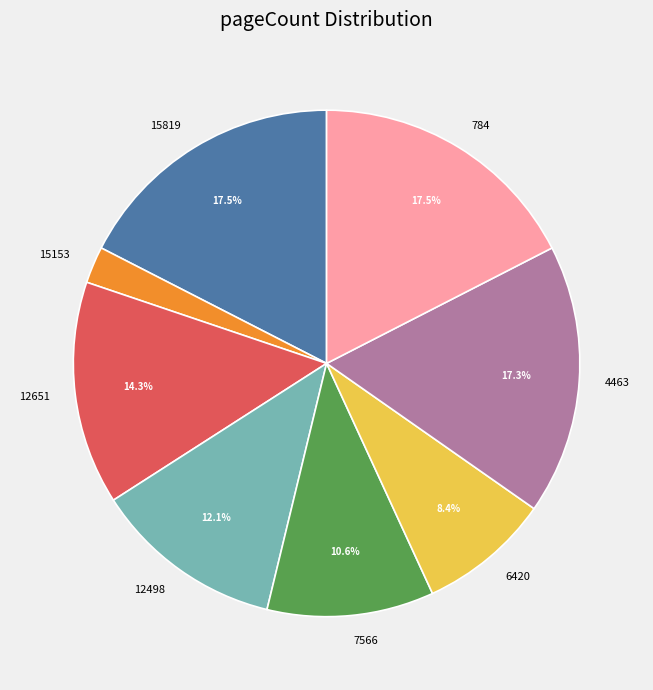

True or false: 6420 accounts for 16% of the total.

False